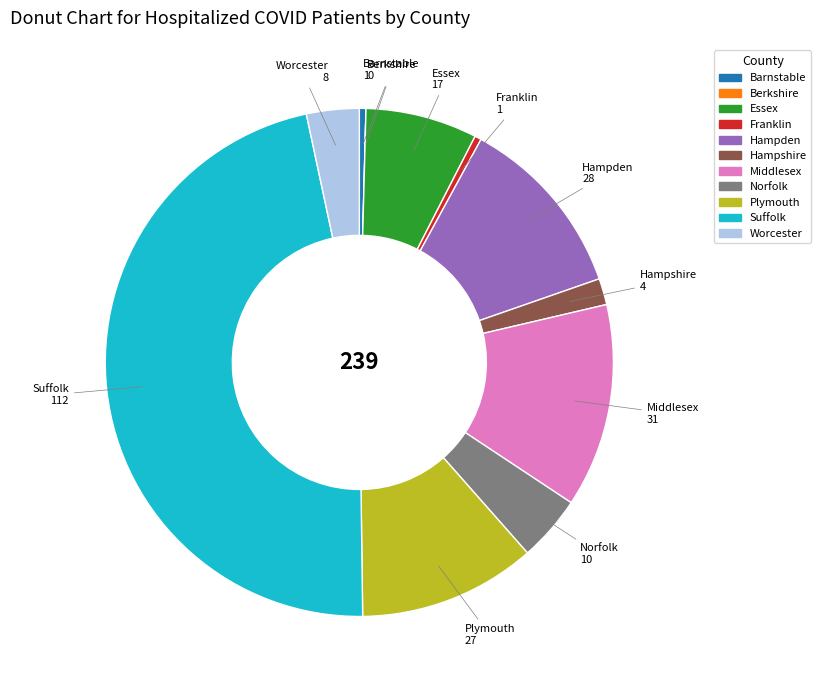

Do Norfolk and Essex together represent more than half of the pie?

No